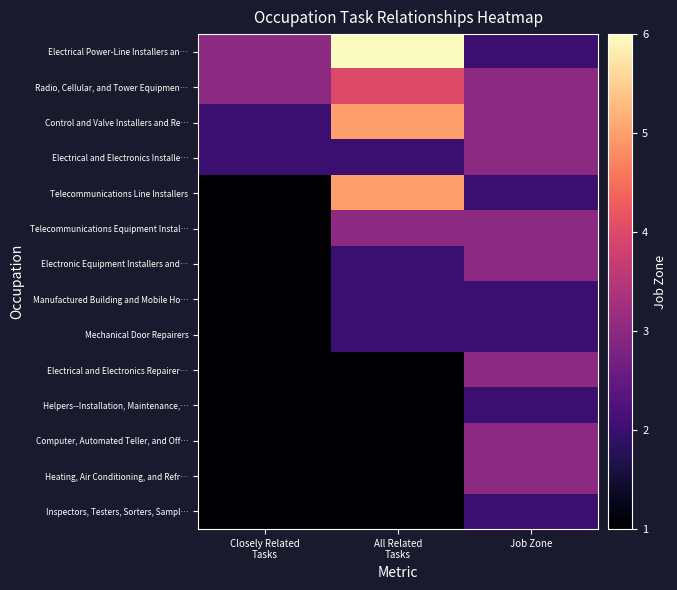

What is the greatest value displayed?

6